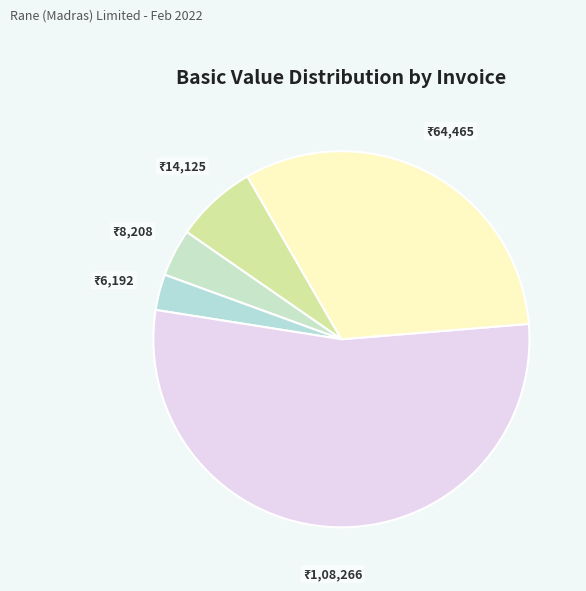

Which category has the biggest portion of the pie?

01508/21-22